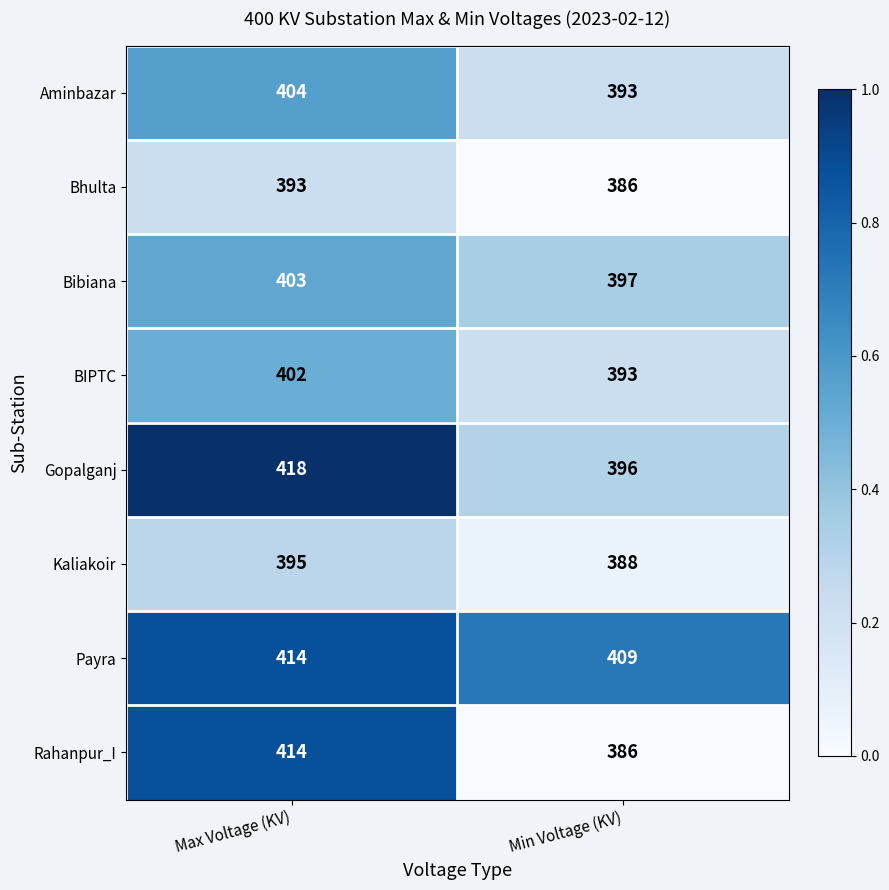

Where is Bhulta nearest to the value 389?

Min Voltage (KV)